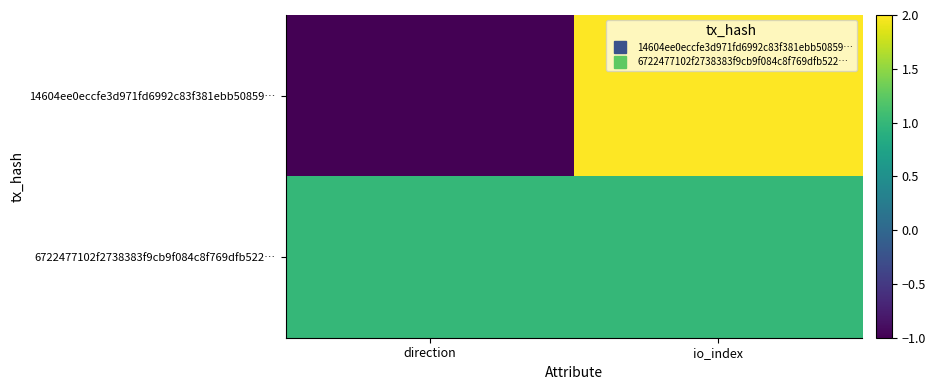

Reading right to left, what are all the values shown in this chart?

14604ee0eccfe3d971fd6992c83f381ebb50859…: io_index=2	direction=-1
6722477102f2738383f9cb9f084c8f769dfb522…: io_index=1	direction=1